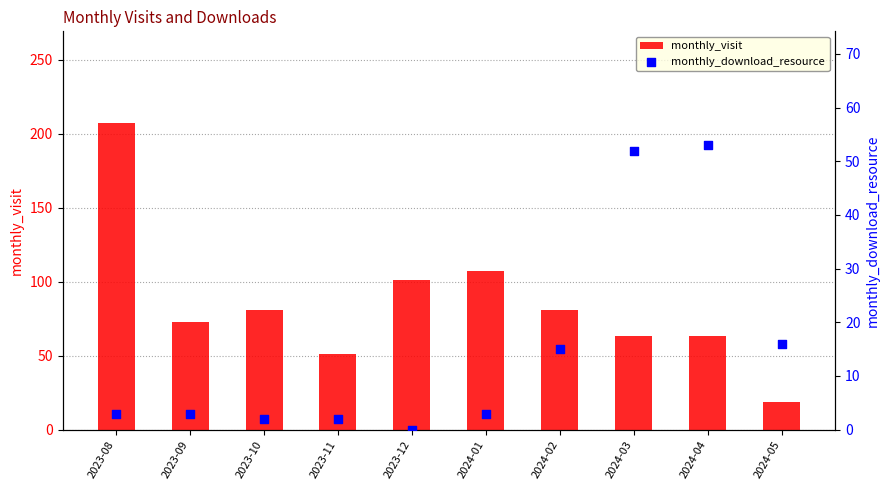

Which series reaches the maximum Y coordinate?

monthly_visit